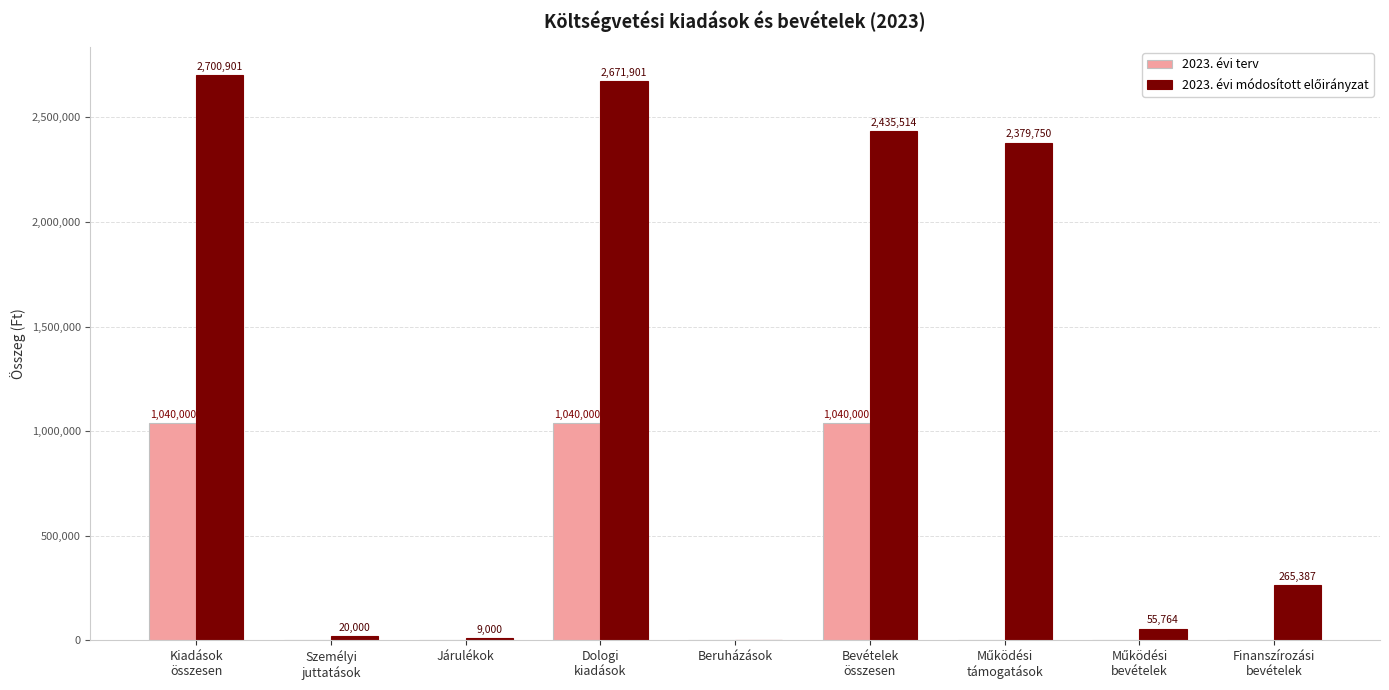

Are the bars grouped side by side (vs. stacked)?

Yes